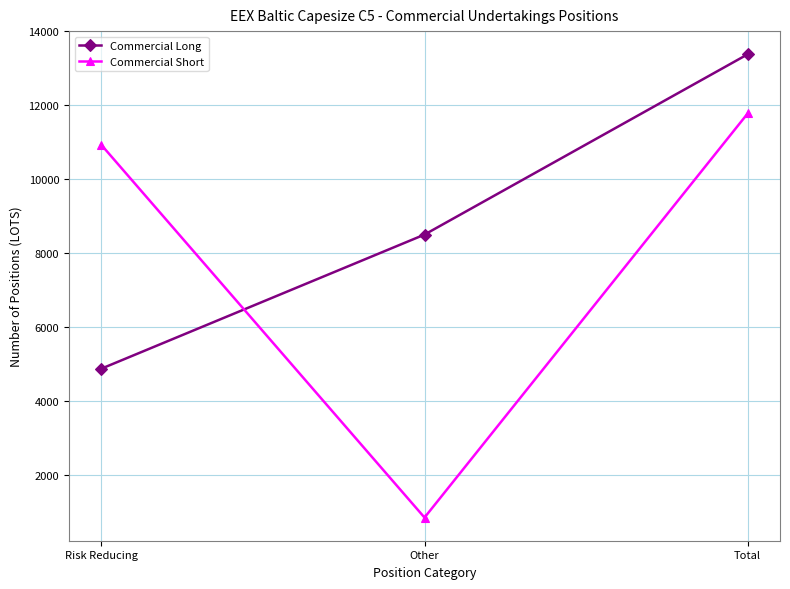

How many lines are shown in the chart?

2